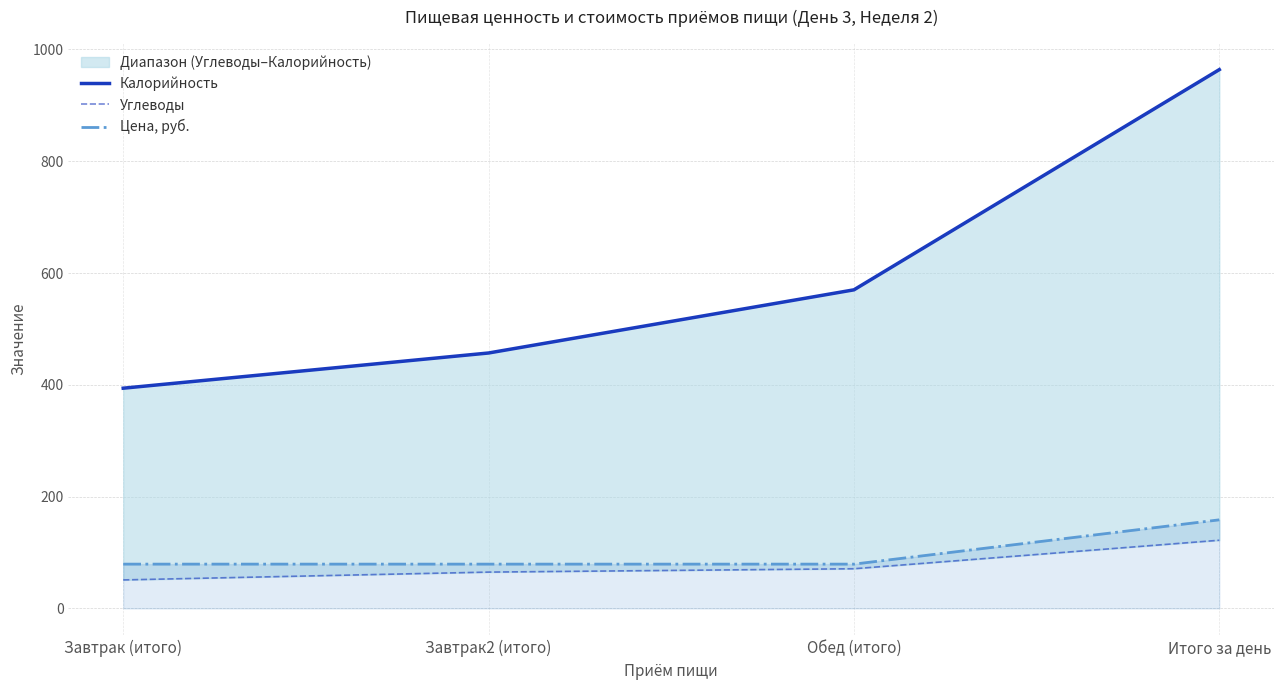

List the labels in order of Цена, руб. value, smallest first.

Завтрак (итого), Завтрак2 (итого), Обед (итого), Итого за день